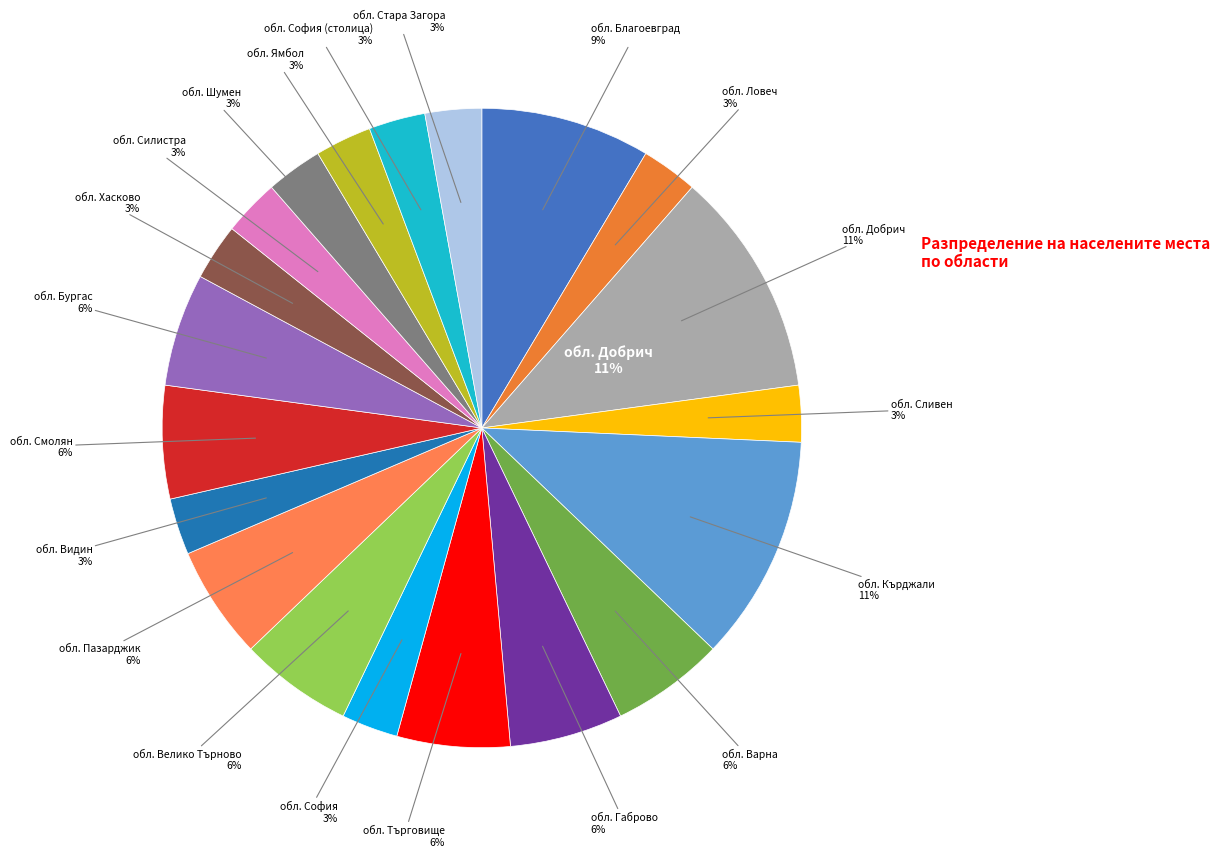

The обл. Видин slice represents 3% of the pie. True or false?

True